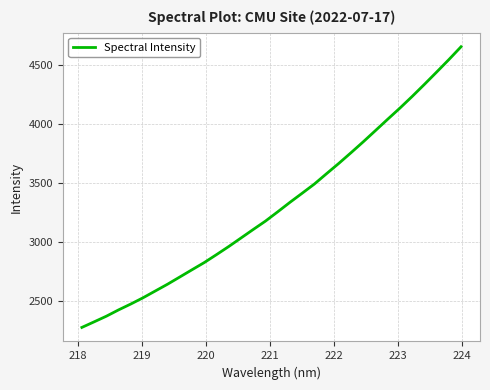

Count the number of categories in the chart.

32